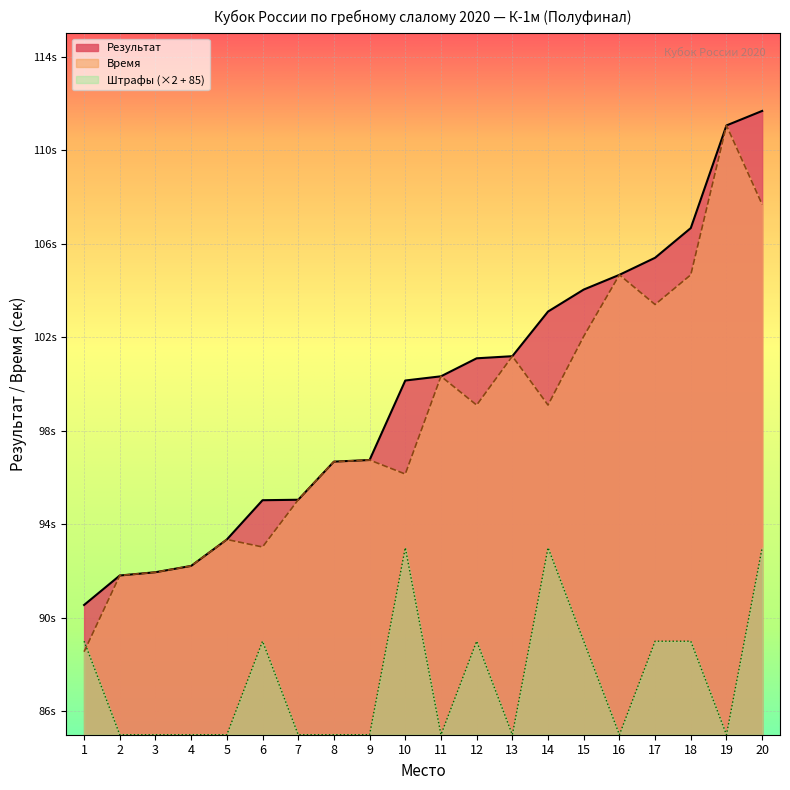

Reading right to left, transcribe all the data shown in this chart.

Результат: 20=111.7	19=111.1	18=106.7	17=105.4	16=104.7	15=104.0	14=103.1	13=101.2	12=101.1	11=100.3	10=100.2	9=96.8	8=96.7	7=95.0	6=95.0	5=93.3	4=92.2	3=92.0	2=91.8	1=90.5
Время: 20=107.7	19=111.1	18=104.7	17=103.4	16=104.7	15=102.0	14=99.1	13=101.2	12=99.1	11=100.3	10=96.2	9=96.8	8=96.7	7=95.0	6=93.0	5=93.3	4=92.2	3=92.0	2=91.8	1=88.5
Штрафы: 20=93.0	19=85.0	18=89.0	17=89.0	16=85.0	15=89.0	14=93.0	13=85.0	12=89.0	11=85.0	10=93.0	9=85.0	8=85.0	7=85.0	6=89.0	5=85.0	4=85.0	3=85.0	2=85.0	1=89.0